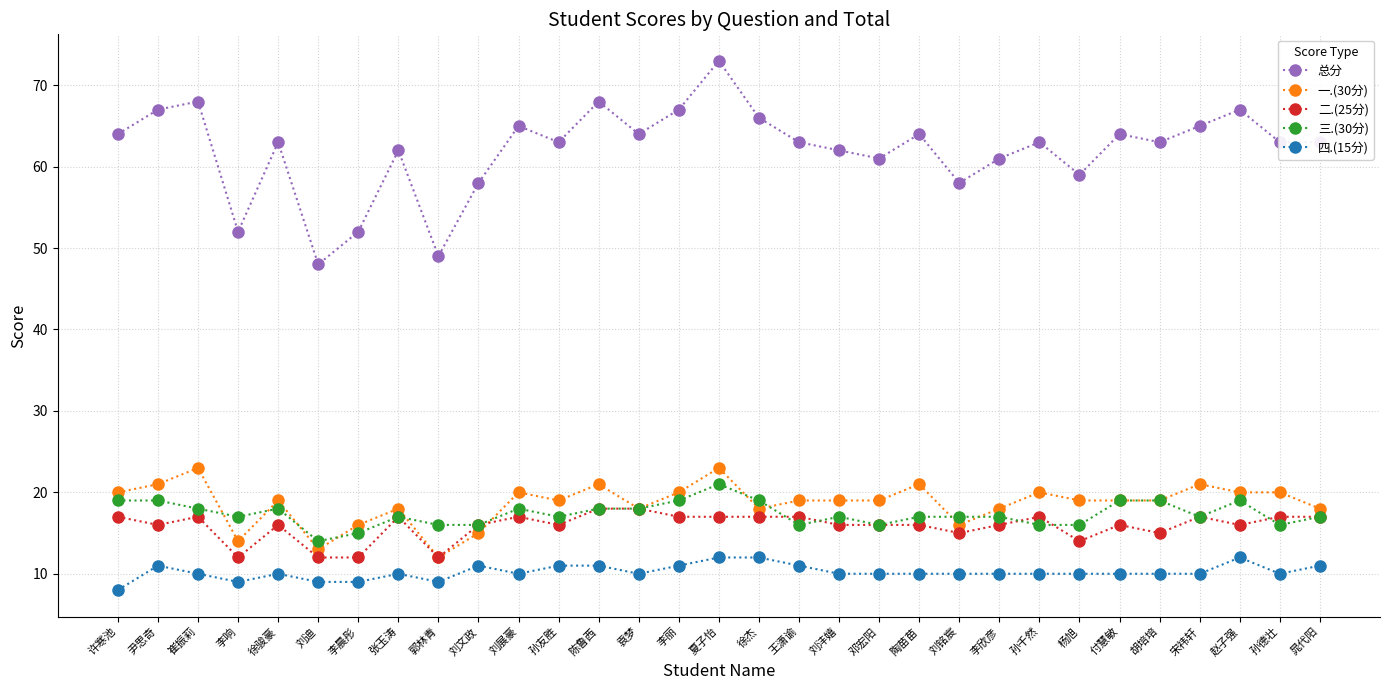

Where does the 四.(15分) series first go above 10?

尹思奇